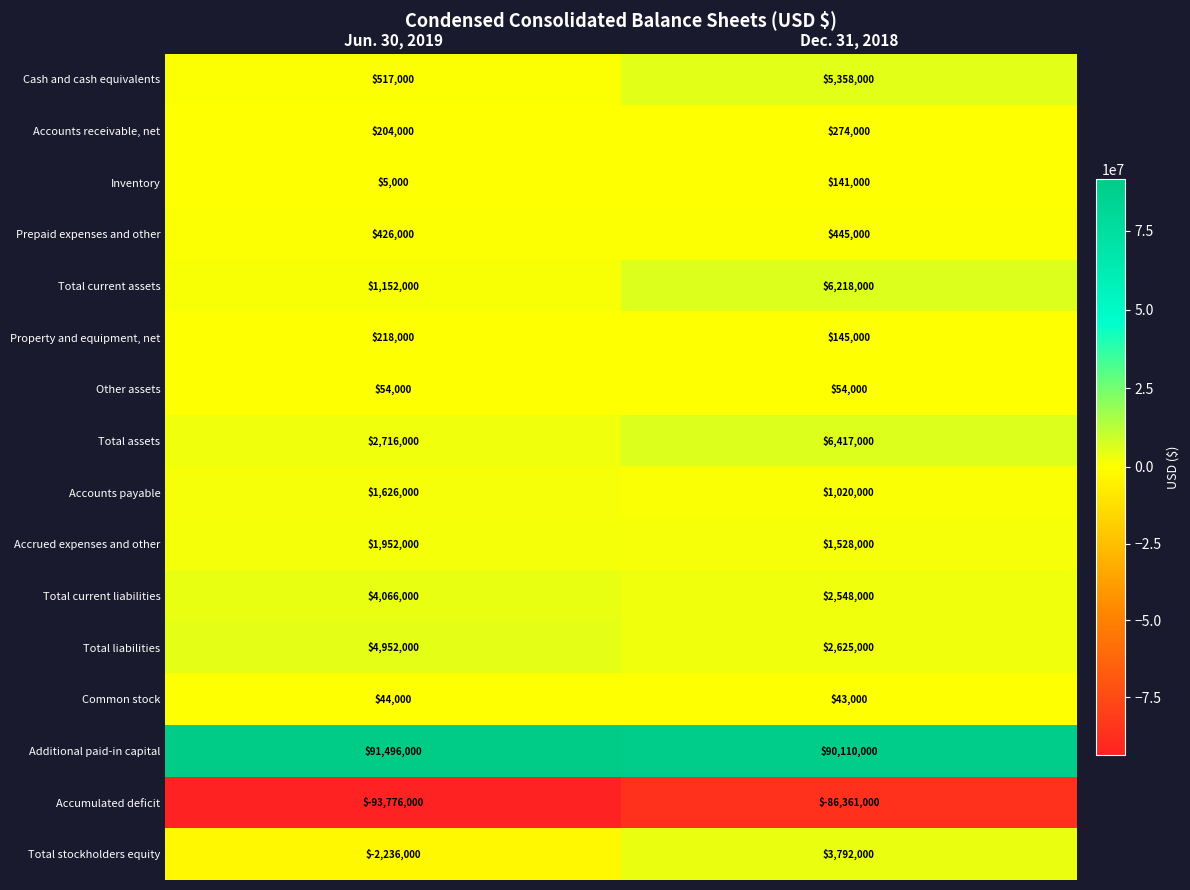

What is the sum of the Accrued expenses and other values at Dec. 31, 2018 and Jun. 30, 2019?

3480000